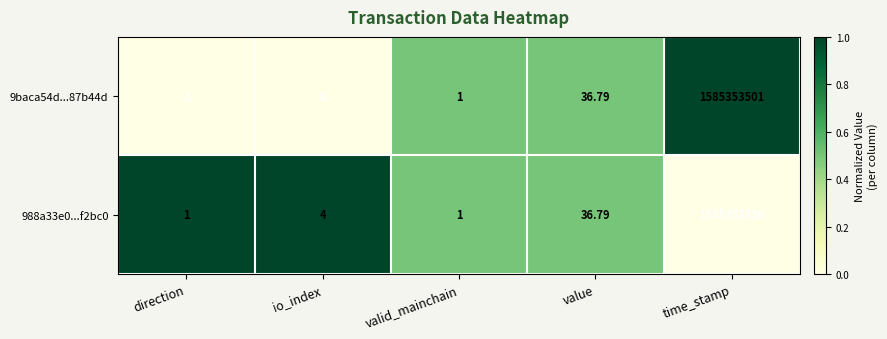

At which label does 988a33e0...f2bc0 reach its peak?

time_stamp